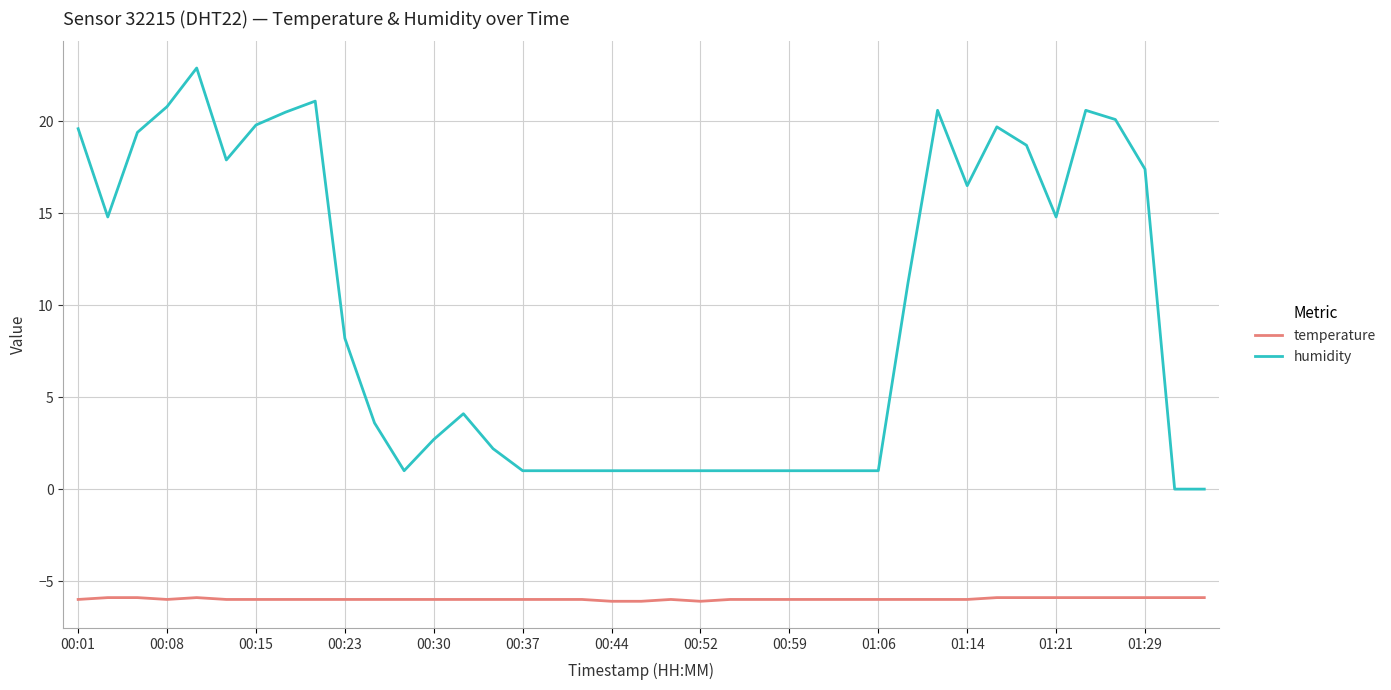

How many lines are shown in the chart?

2